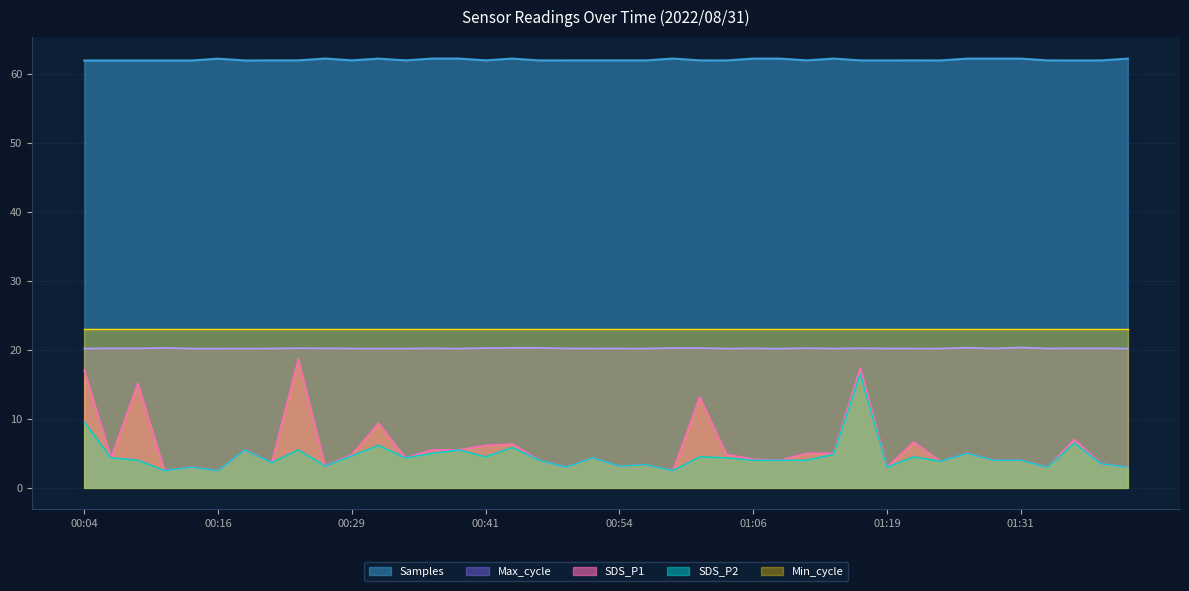

True or false: Samples and SDS_P1 intersect in this chart.

False